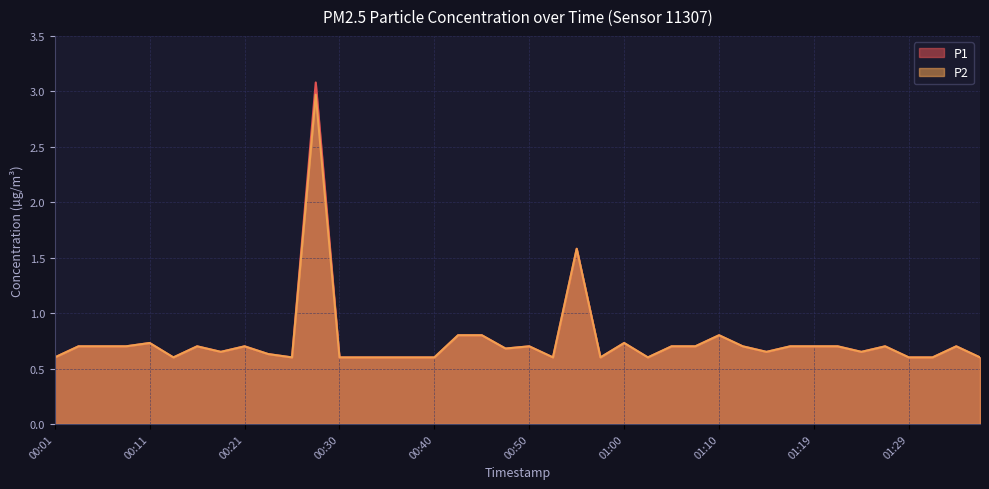

What is the difference between the P1 values at 01:10 and 00:23?

0.2